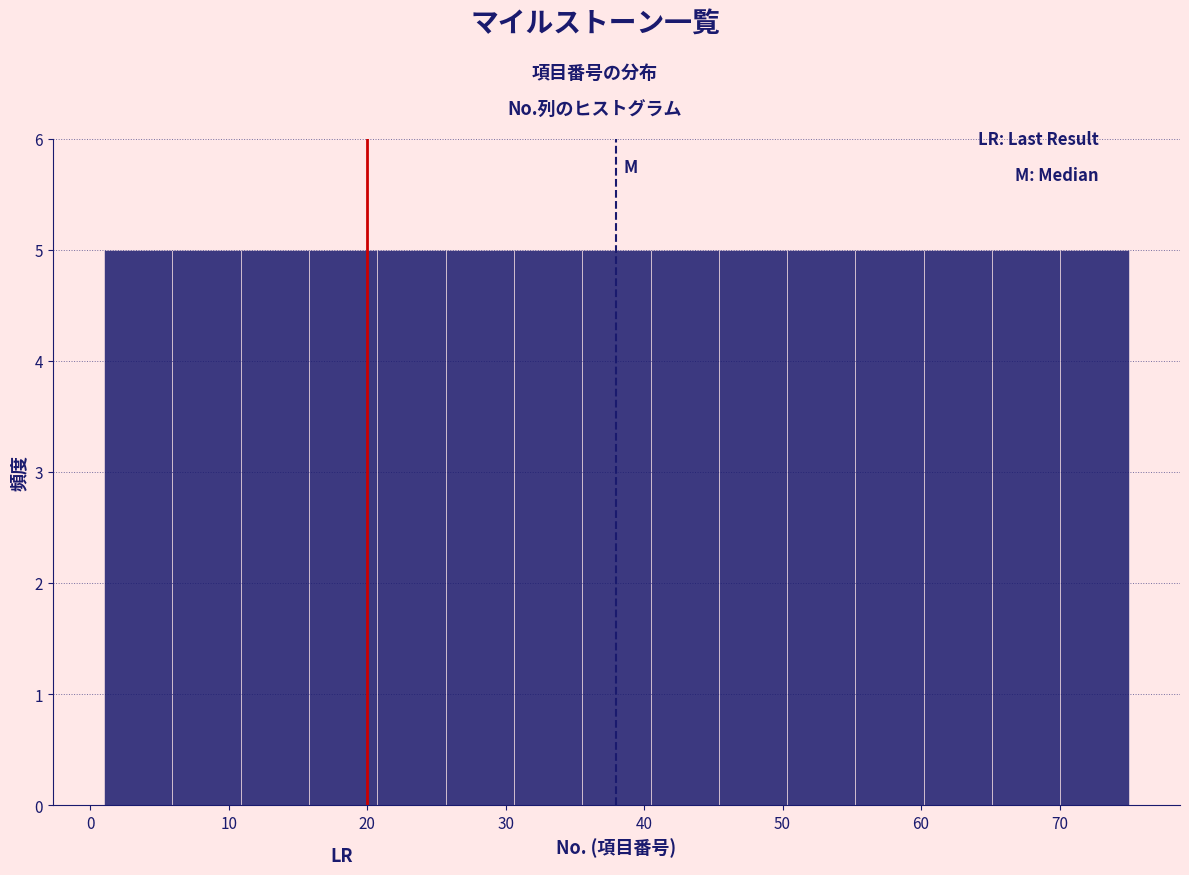

Reading left to right, list every bar in this chart as the range it spans on the x-axis followed by its height. Neither the bar edges nor the heights are printed on the chart, so give them approximately, as read against the axes.

1 to 6: 5
6 to 11: 5
11 to 16: 5
16 to 21: 5
21 to 26: 5
26 to 31: 5
31 to 36: 5
36 to 40: 5
40 to 45: 5
45 to 50: 5
50 to 55: 5
55 to 60: 5
60 to 65: 5
65 to 70: 5
70 to 75: 5